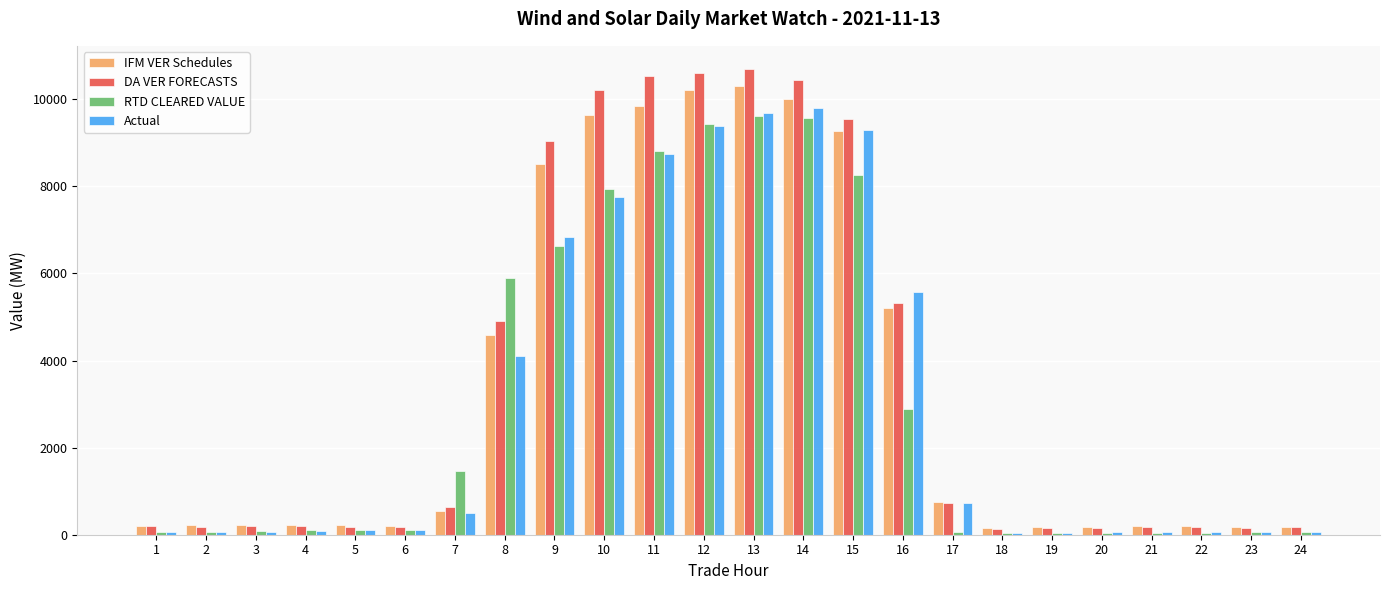

The value of RTD CLEARED VALUE at 12 is 9434.8. True or false?

True